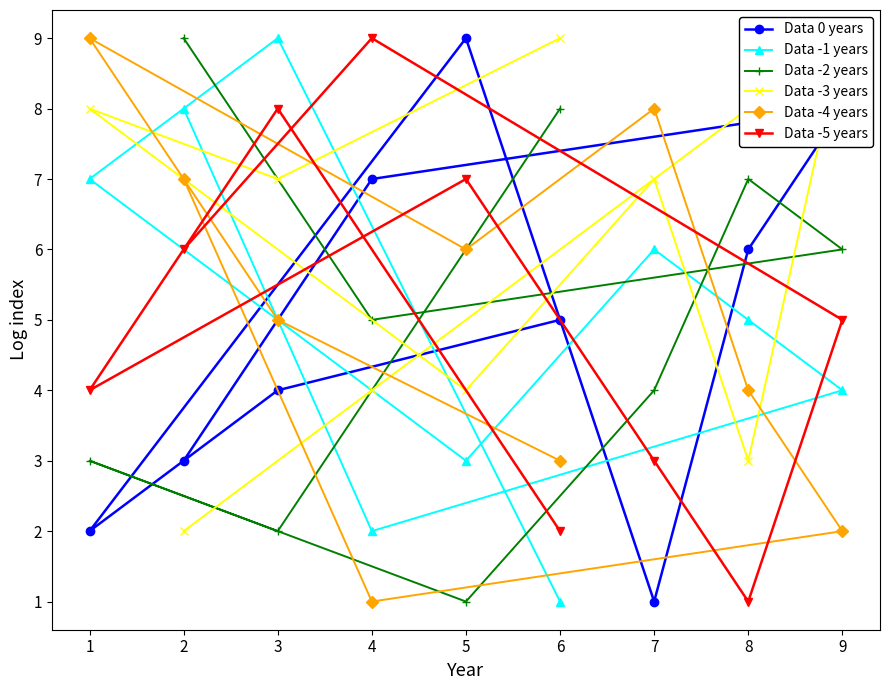

How many values in the Data -3 years series exceed 7?

3